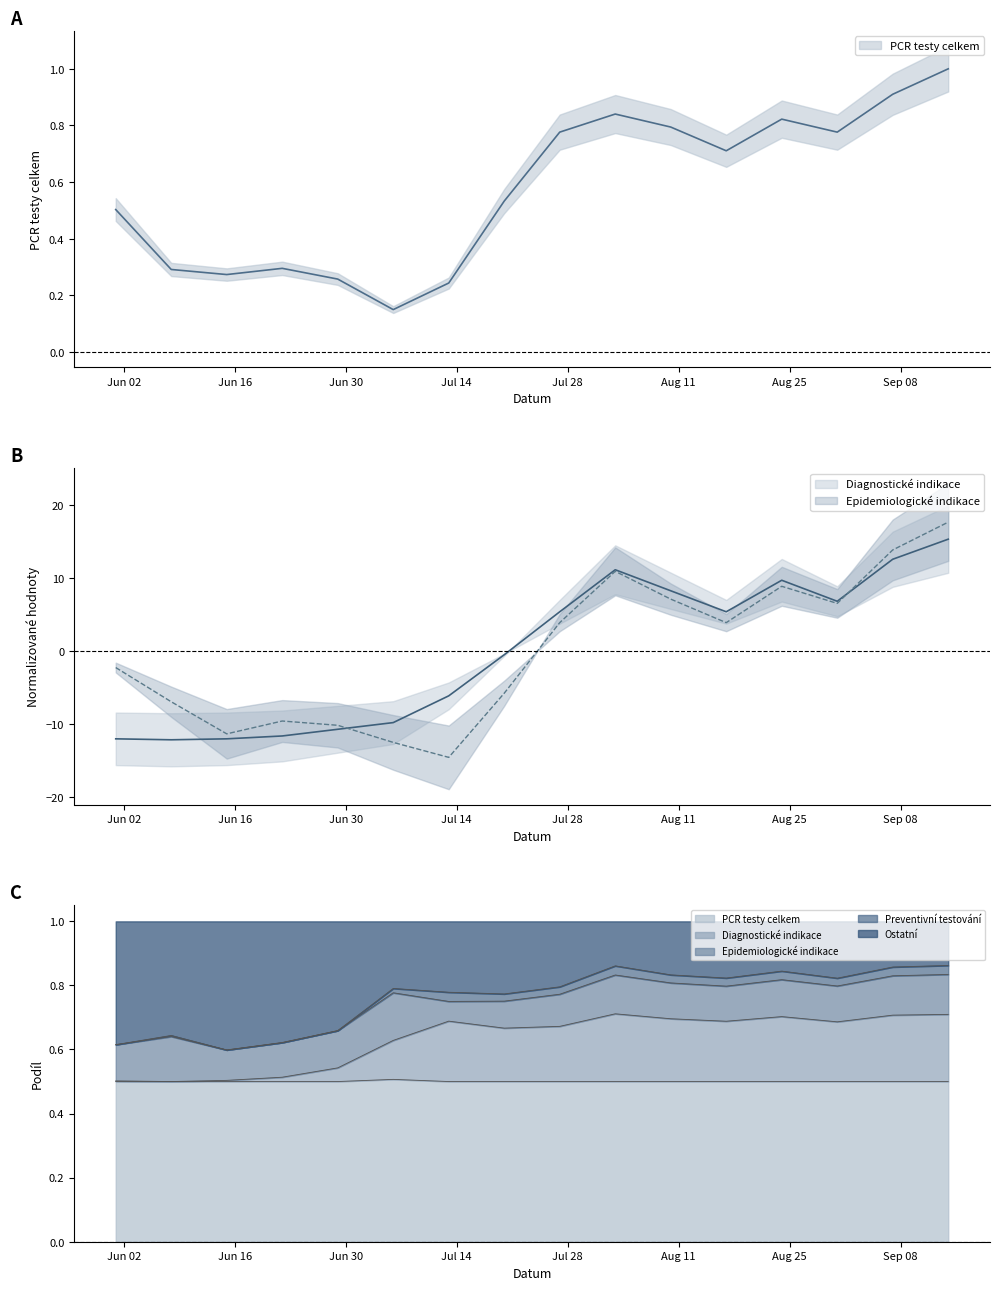

What is the value of the Diagnostické indikace point at the 12th from the left?

5.4